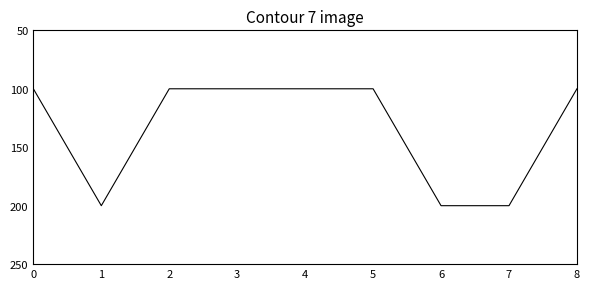

The value at 7 is 3104015. True or false?

False